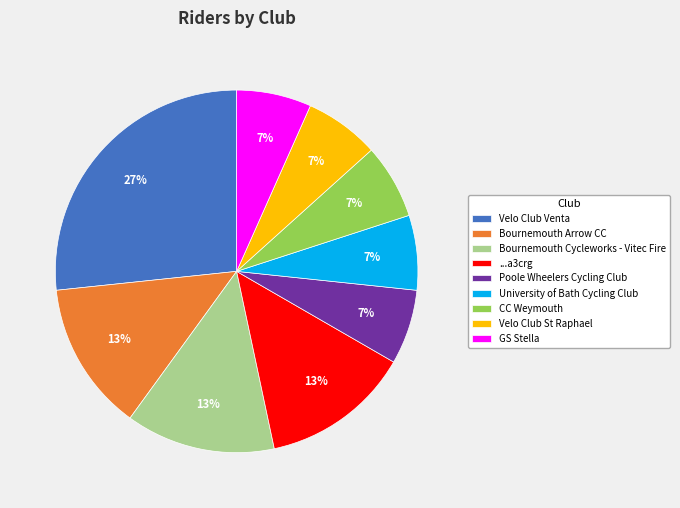

Which category has the biggest portion of the pie?

Velo Club Venta